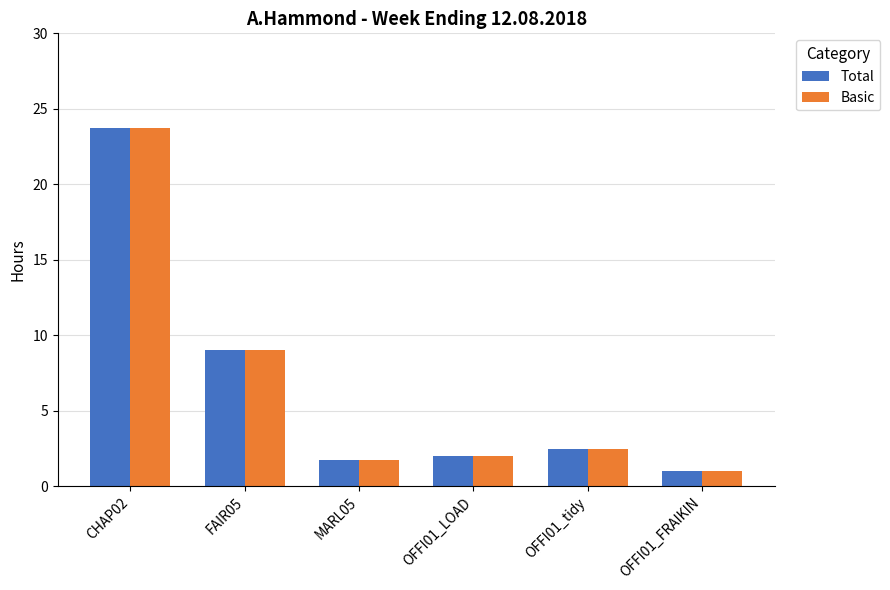

Count the number of data series in this chart.

2